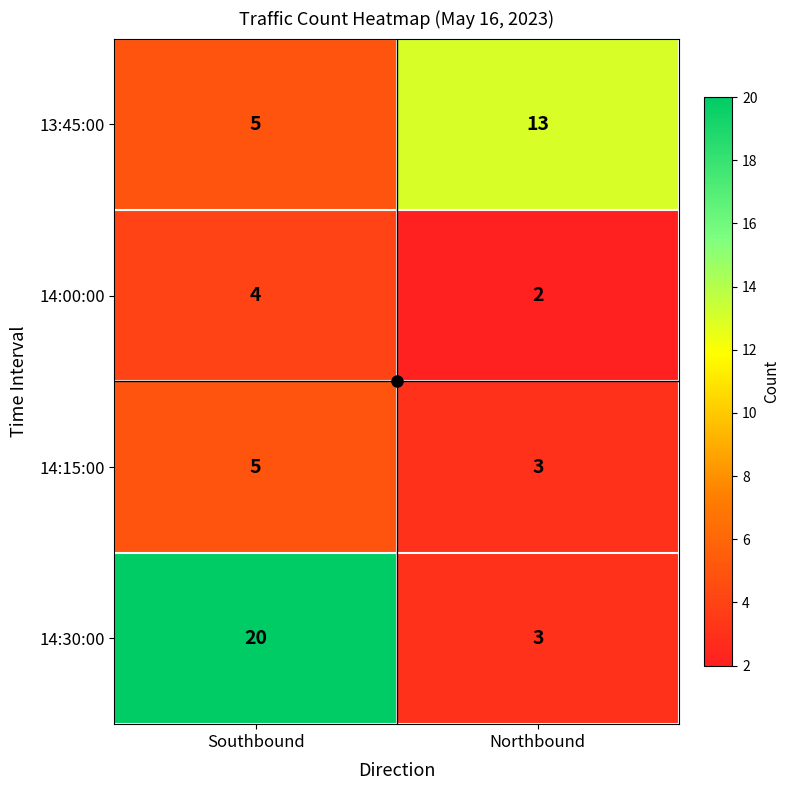

What is the spread (max minus min) of values at Northbound?

11